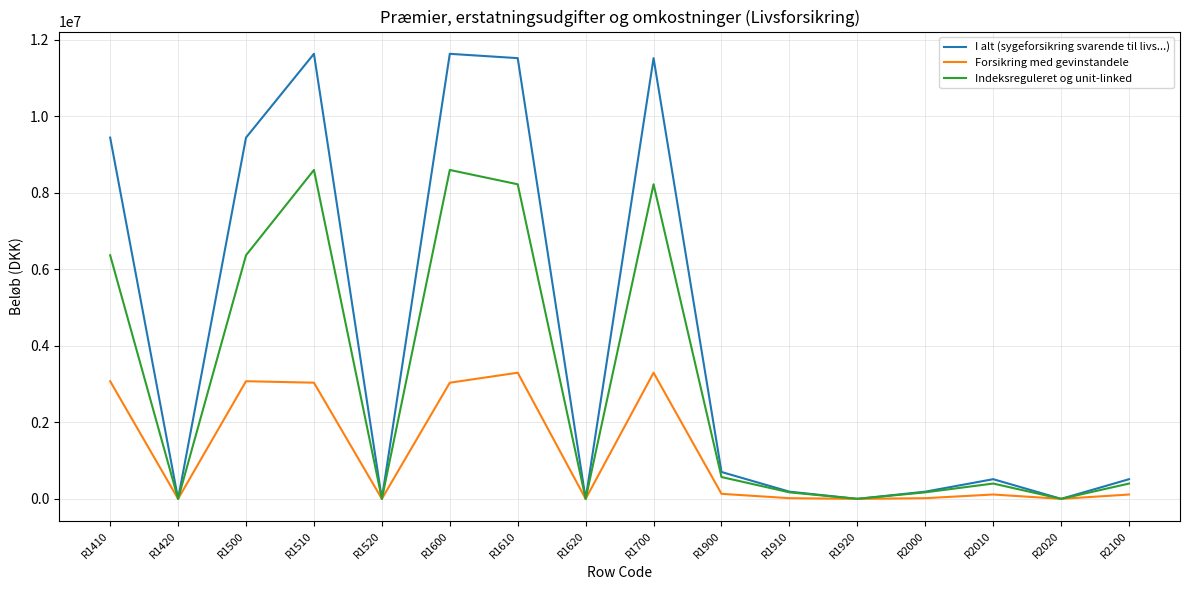

Between R1410 and R1610, which series saw the biggest shift?

I alt (sygeforsikring svarende til livs...)